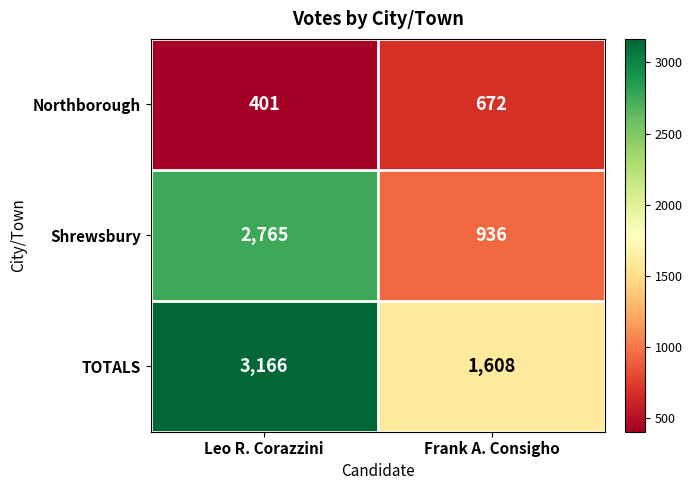

What is the approximate value of TOTALS at Leo R. Corazzini?

3166